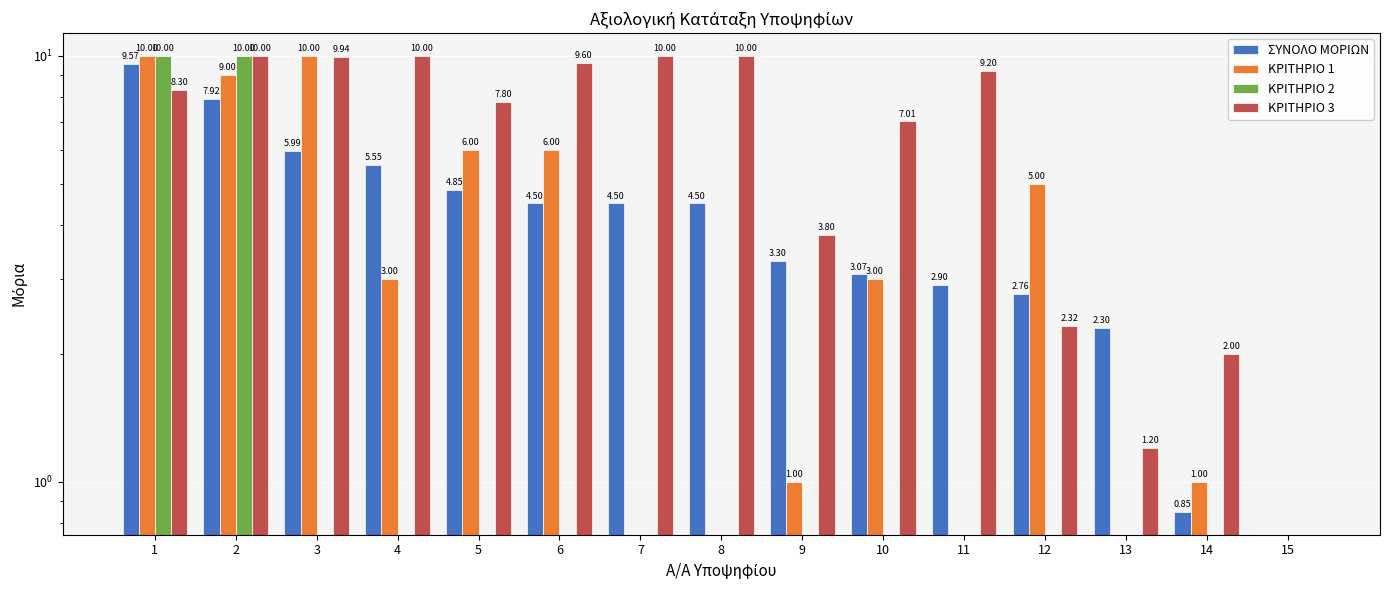

How many ΚΡΙΤΗΡΙΟ 2 values are between 0 and 1?

13